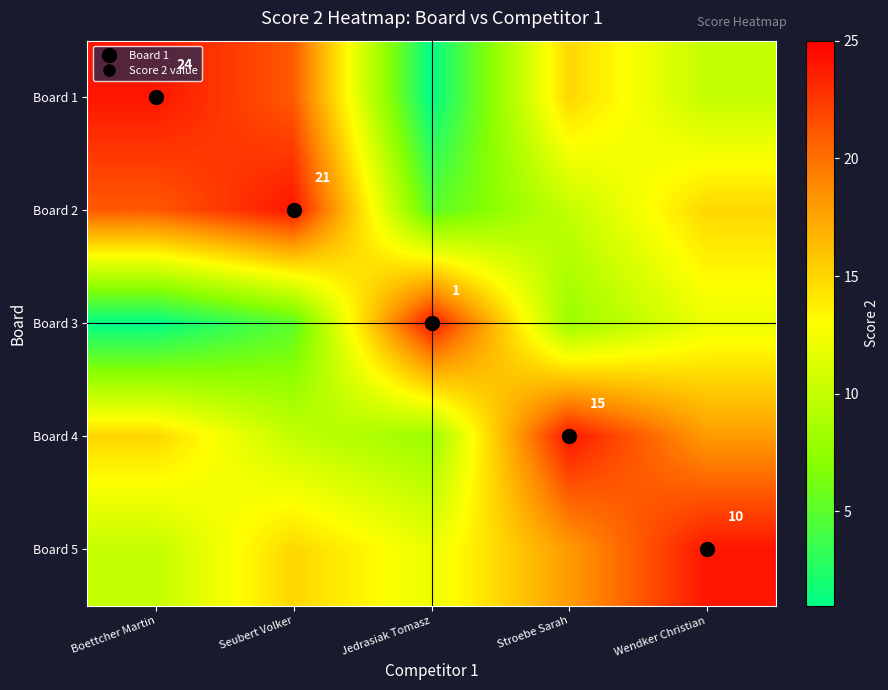

List the labels in order of Board 5 value, largest first.

Wendker Christian, Stroebe Sarah, Seubert Volker, Jedrasiak Tomasz, Boettcher Martin